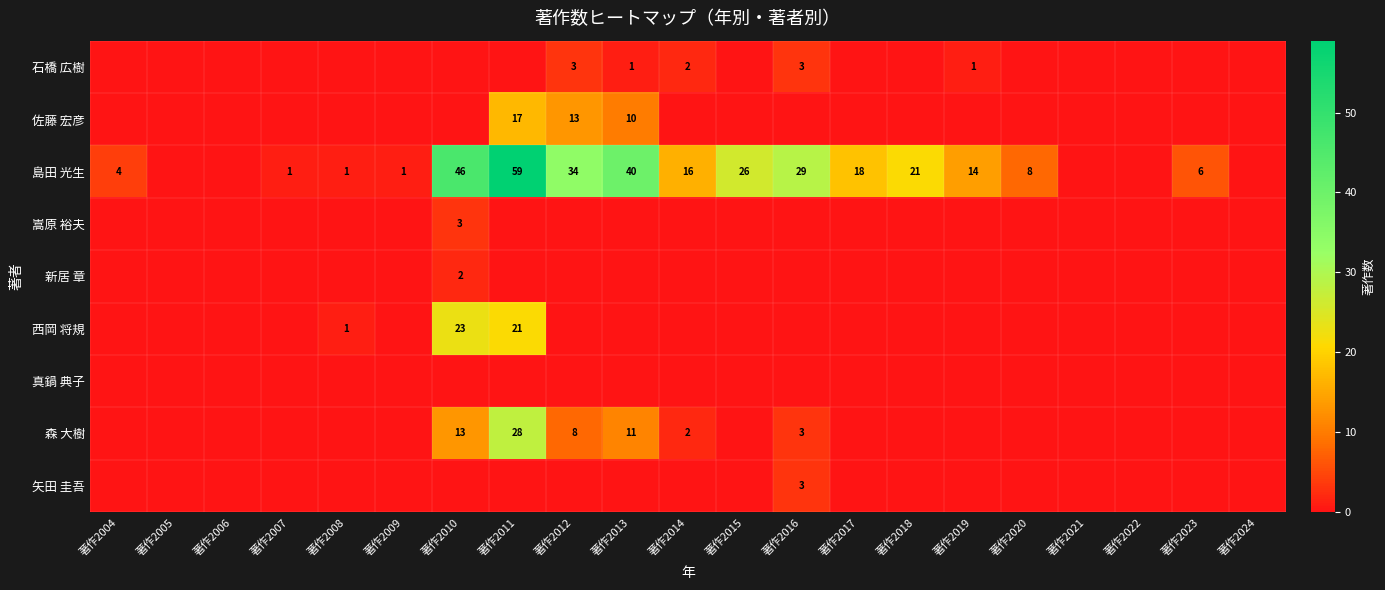

What is the difference between the 島田 光生 values at 著作2004 and 著作2015?

22